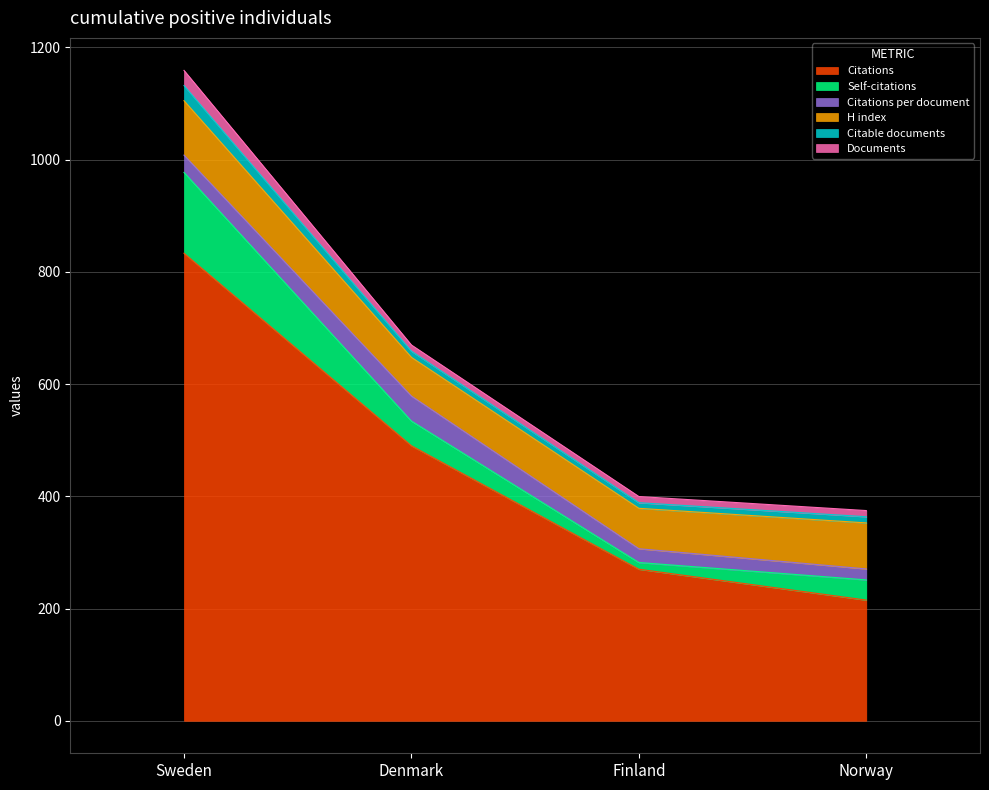

Reading left to right, transcribe all the data shown in this chart.

Citations: 833.0	490.0	270.0	215.0
Self-citations: 144.0	44.0	12.0	36.0
Citations per document: 30.9	44.5	24.6	19.6
H index: 97.0	69.0	72.0	82.0
Citable documents: 27.0	11.0	10.0	11.0
Documents: 27.0	11.0	11.0	11.0